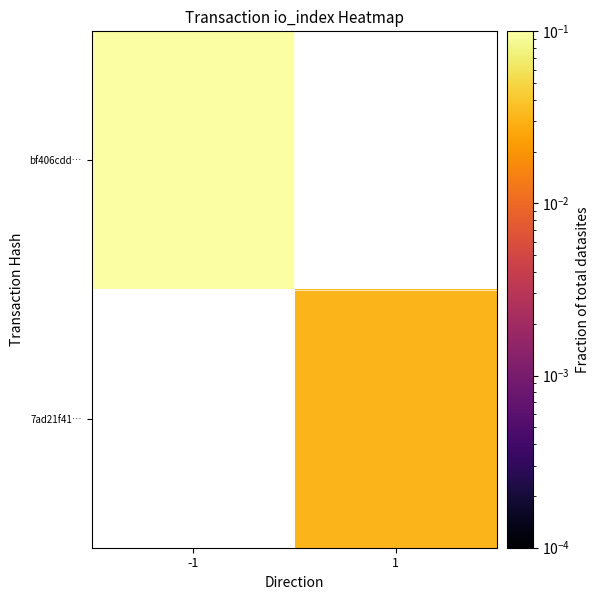

Rank the series by their maximum value, from lowest to highest.

bf406cdd…, 7ad21f41…